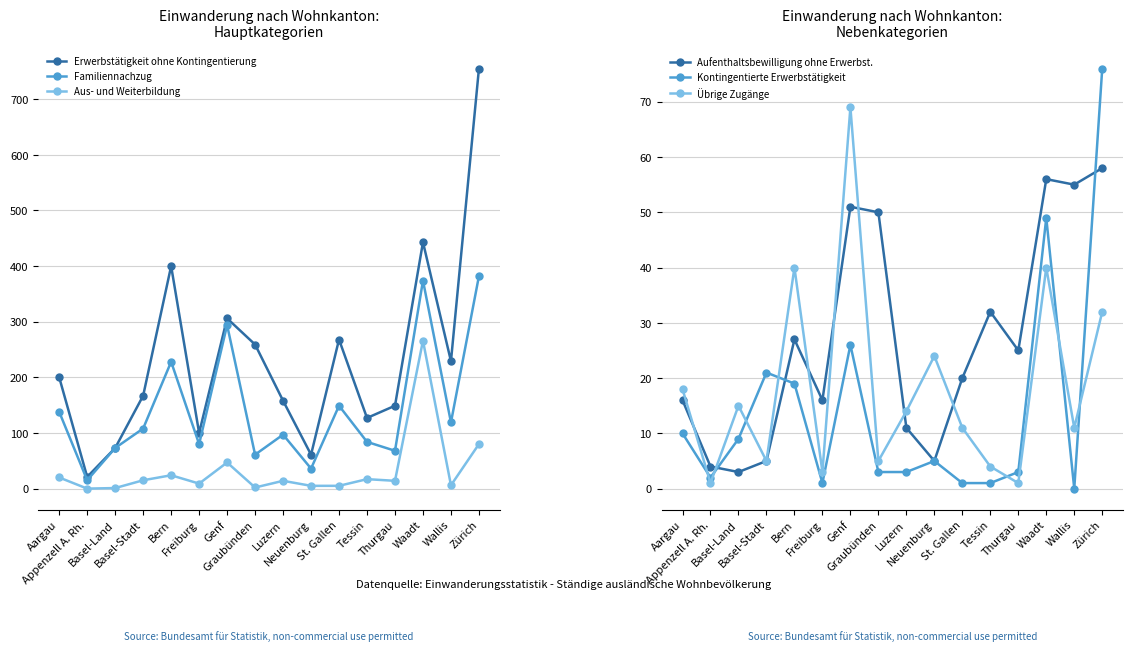

Reading left to right, transcribe all the data shown in this chart.

Erwerbstätigkeit ohne Kontingentierung: 200	21	73	167	400	100	306	259	158	61	268	127	149	443	229	755
Familiennachzug: 138	15	73	108	228	80	294	61	97	36	149	84	68	374	119	382
Aus- und Weiterbildung: 20	0	1	15	24	9	47	2	14	5	5	17	14	266	6	80
Aufenthaltsbewilligung ohne Erwerbst.: 16	4	3	5	27	16	51	50	11	5	20	32	25	56	55	58
Kontingentierte Erwerbstätigkeit: 10	2	9	21	19	1	26	3	3	5	1	1	3	49	0	76
Übrige Zugänge: 18	1	15	5	40	3	69	5	14	24	11	4	1	40	11	32